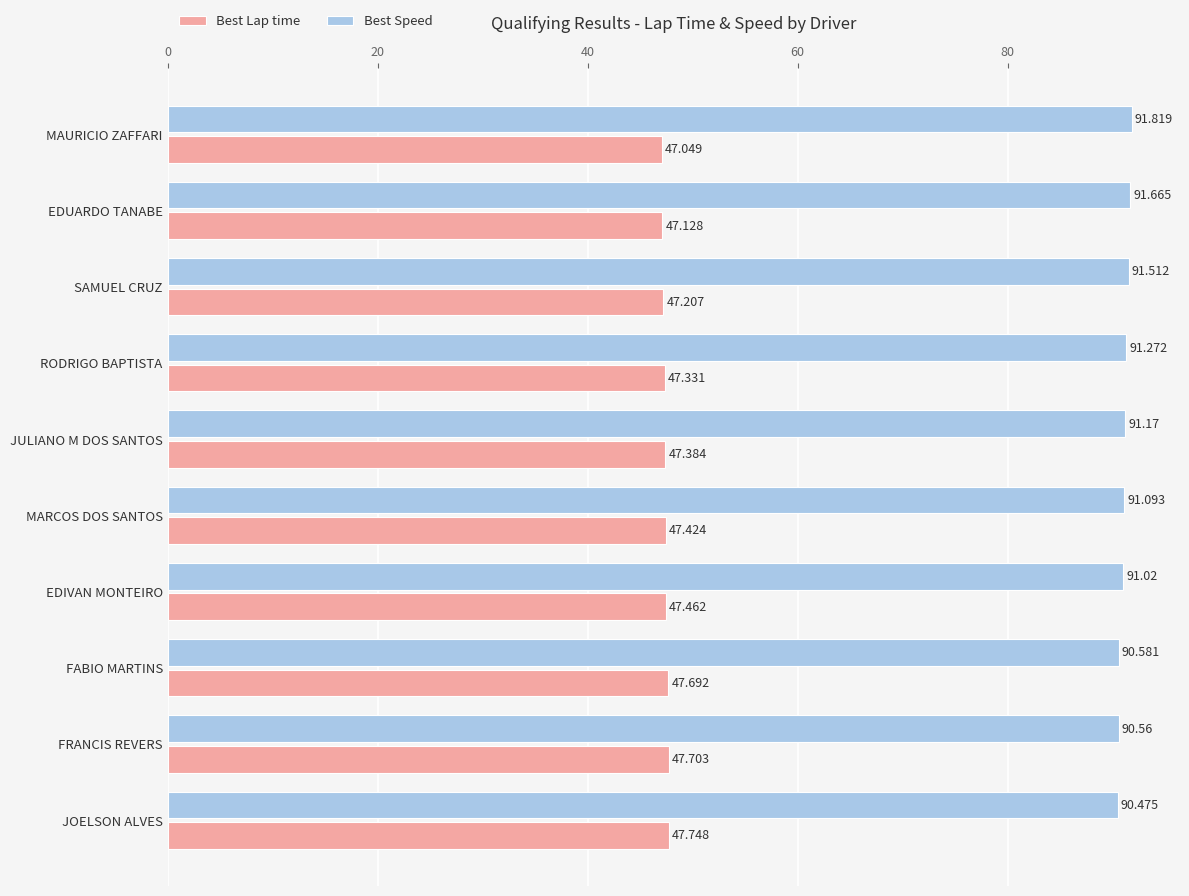

At which label is Best Lap time closest to 47?

MAURICIO ZAFFARI